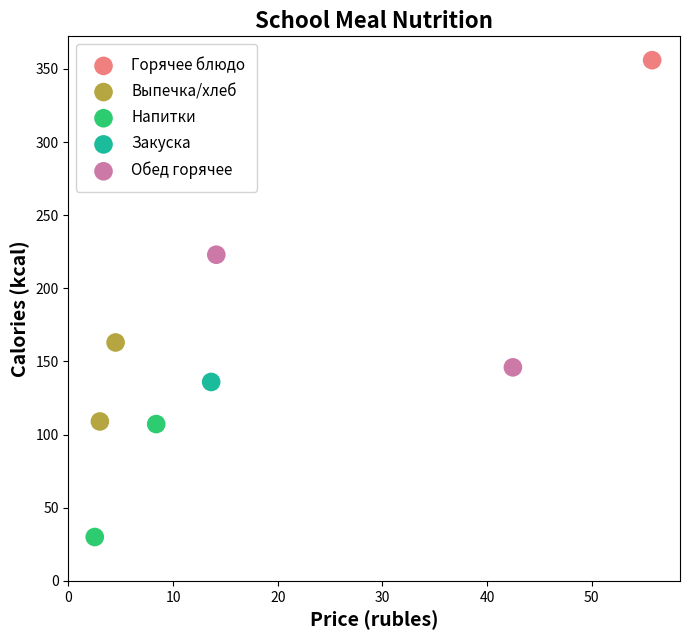

What are all the series names shown in the legend?

Горячее блюдо, Выпечка/хлеб, Напитки, Закуска, Обед горячее